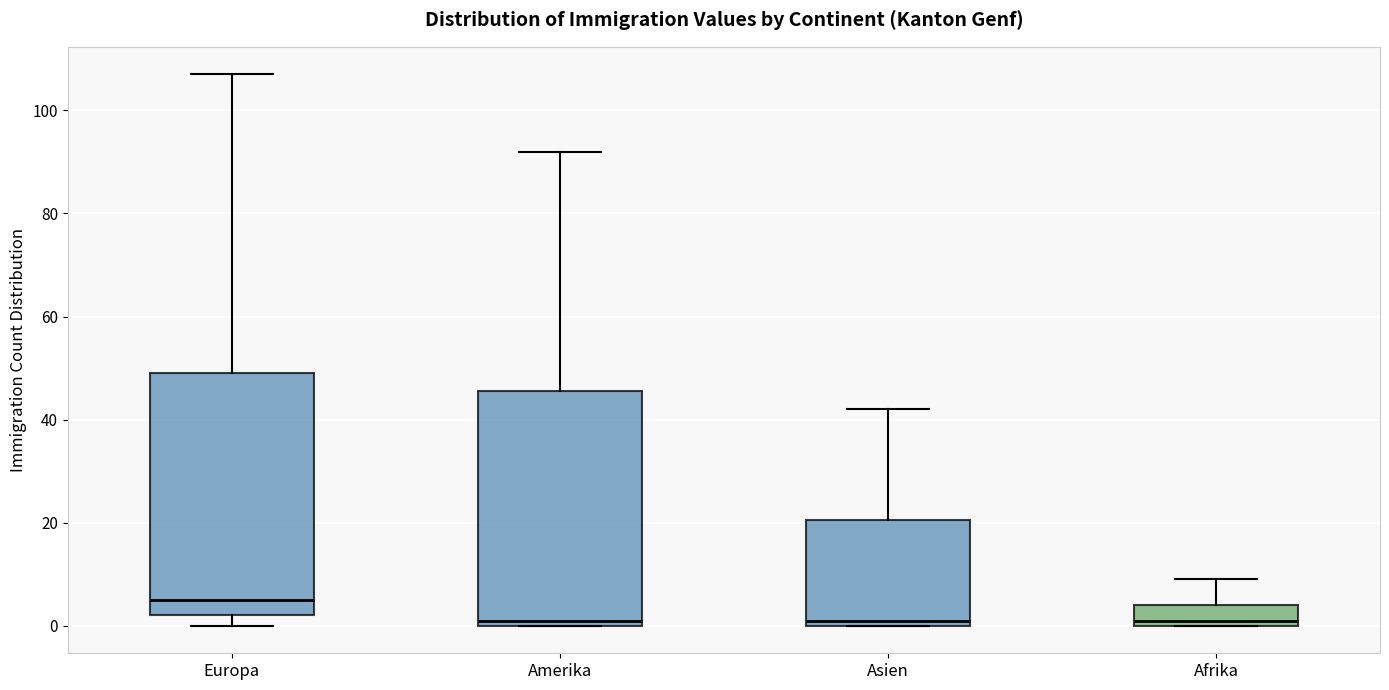

Where is the lower edge of the box for Amerika on the y-axis? The values are not printed on the chart, so give them approximately, as read against the axis.

0